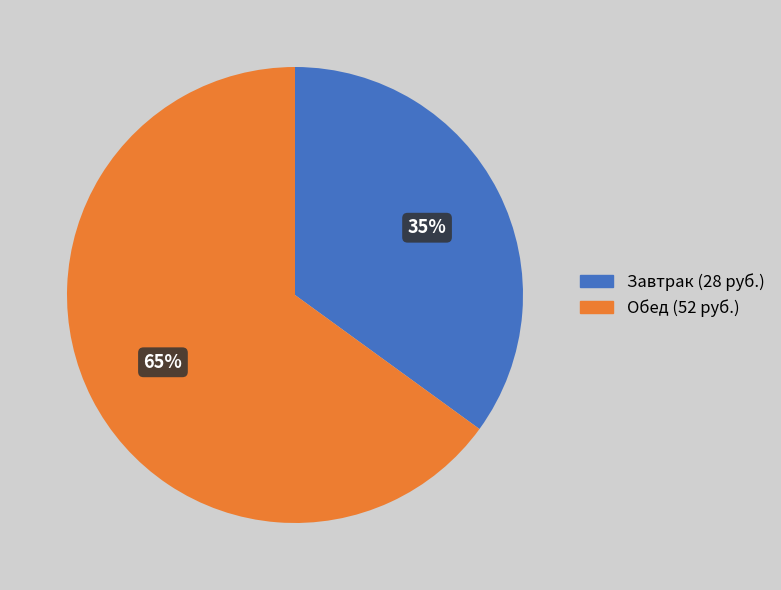

To the nearest percent, what is the difference between the largest and smallest slice percentages?

30%